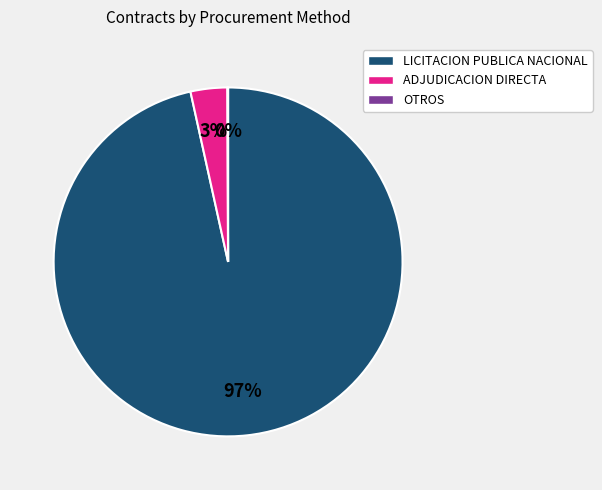

Is LICITACION PUBLICA NACIONAL the majority of the pie?

Yes